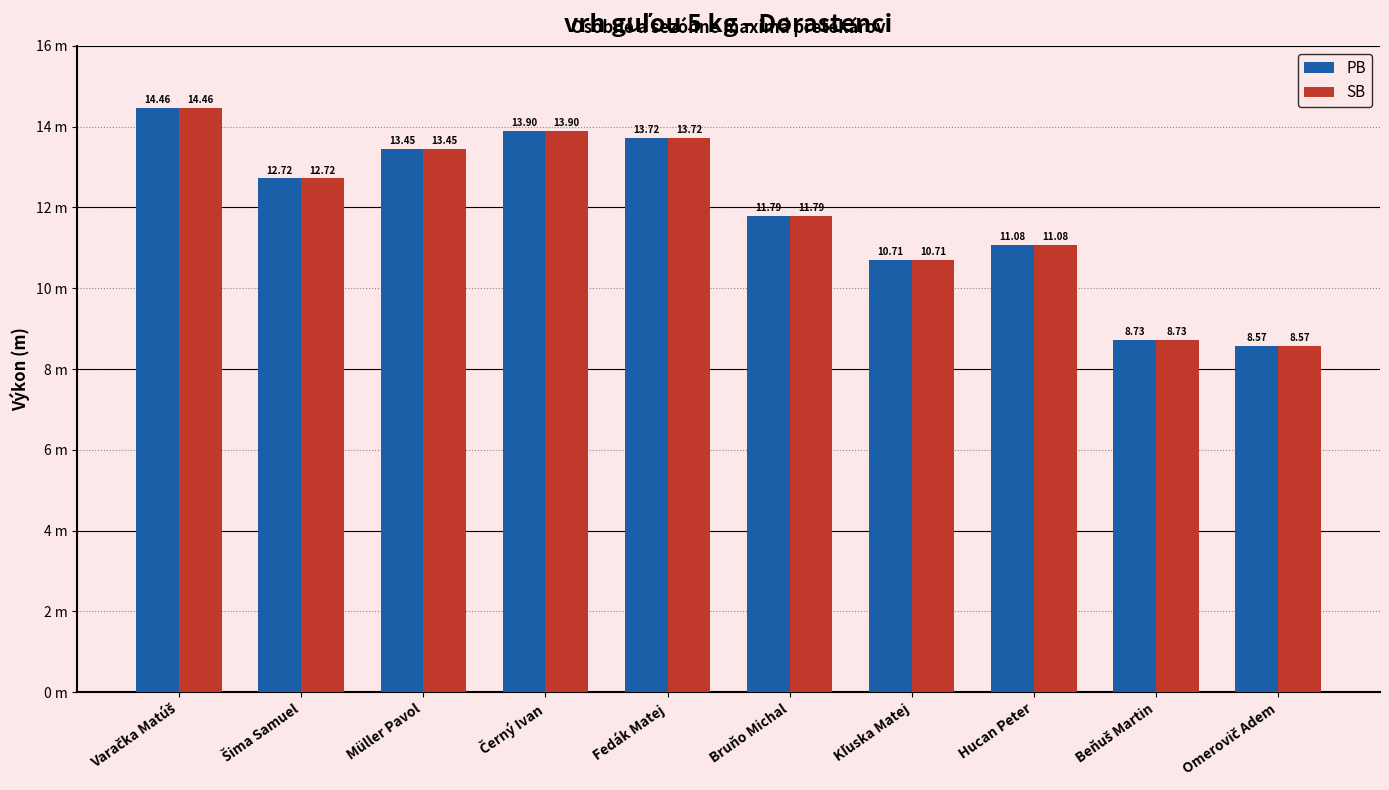

What are all the series names shown in the legend?

PB, SB